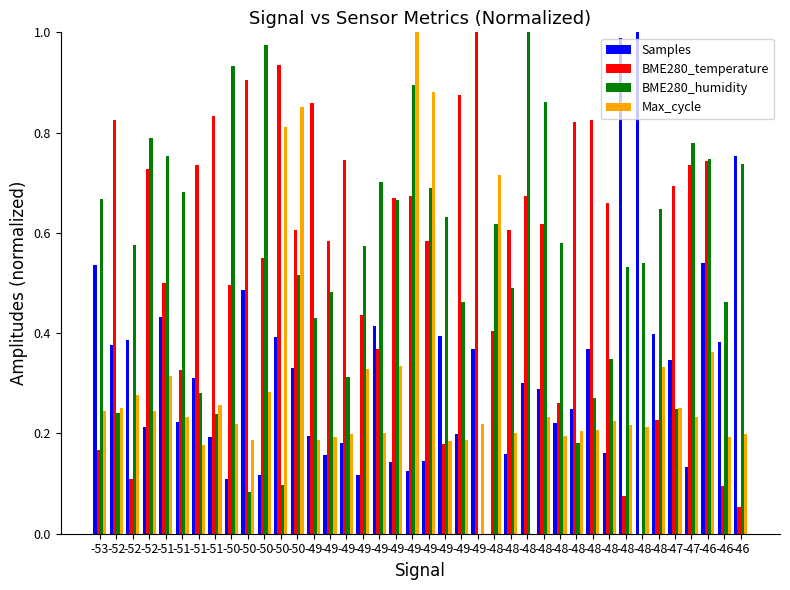

The value of BME280_humidity at -48 is 0.1. True or false?

False